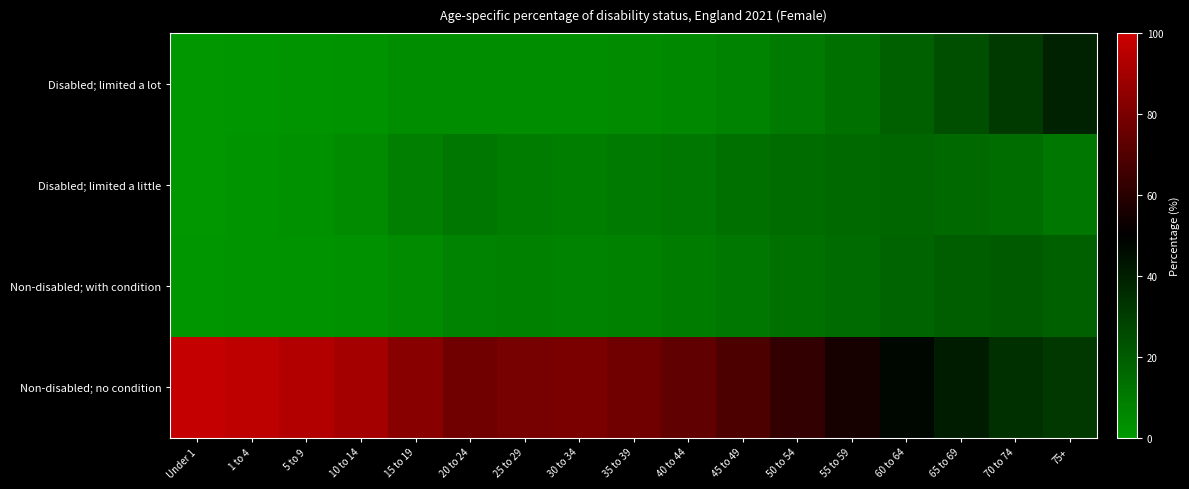

What is the greatest value displayed?

98.0